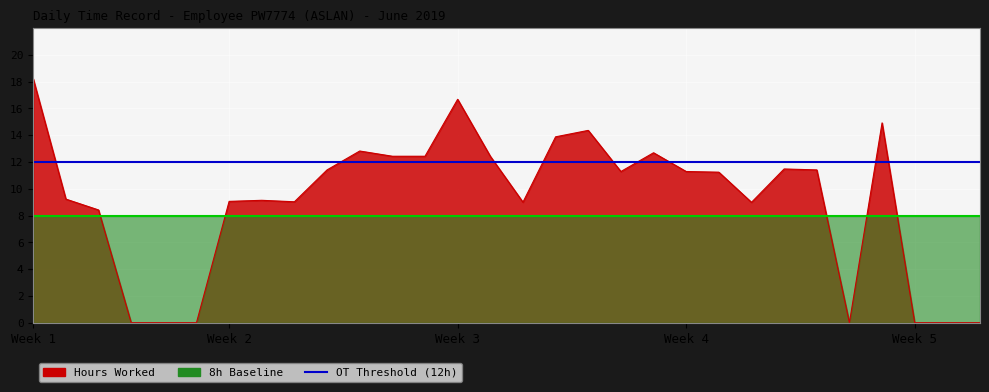

List the labels in order of value, largest first.

1, 14, 27, 18, 17, 11, 20, 12, 13, 15, 24, 10, 25, 19, 21, 22, 2, 8, 7, 9, 16, 23, 3, 4, 5, 6, 26, 28, 29, 30